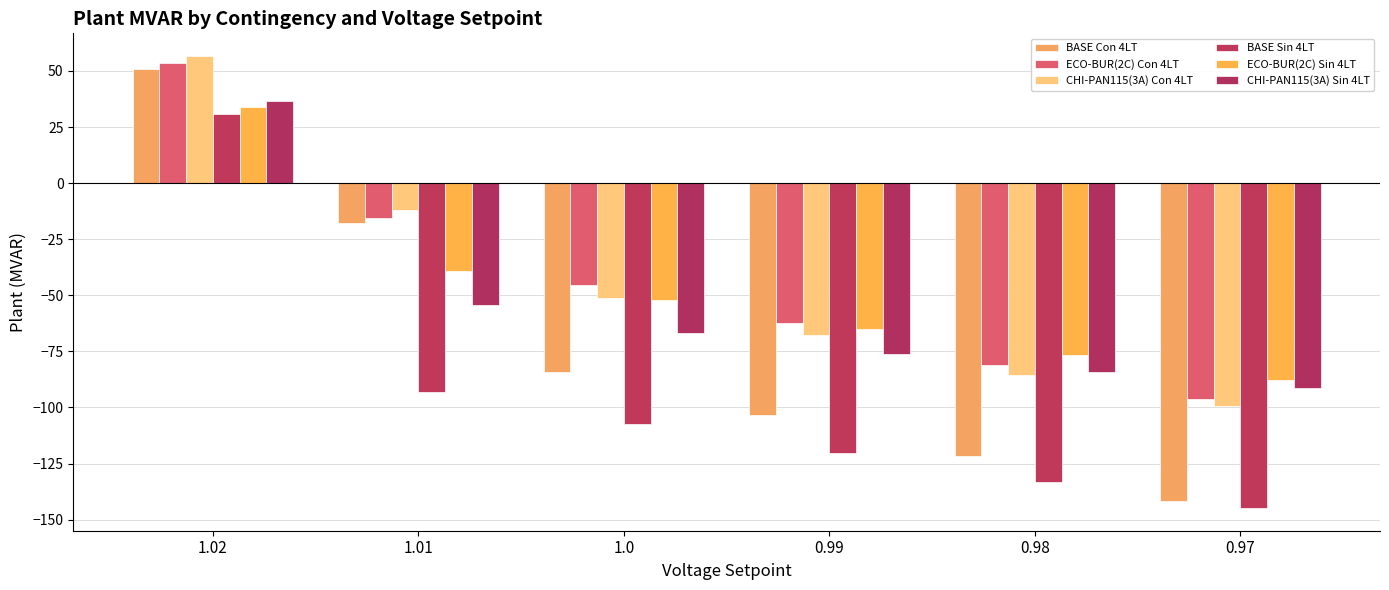

What is the sum of all BASE Sin 4LT values?

-567.7